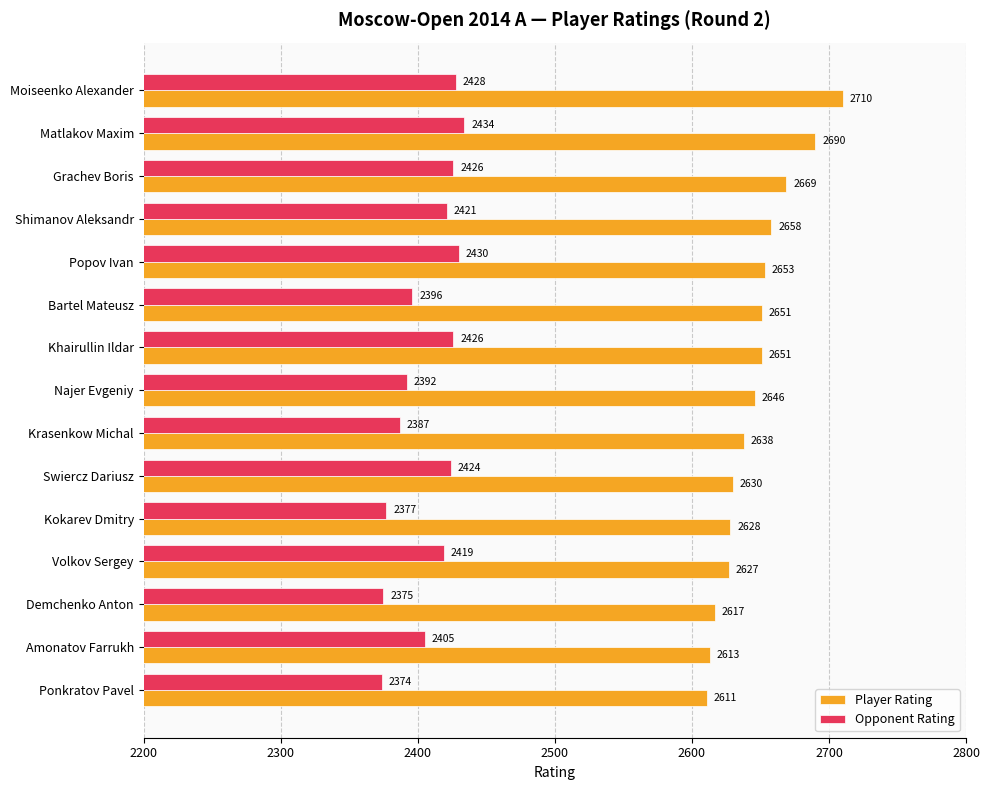

What is the total value across all series at Popov Ivan?

5083